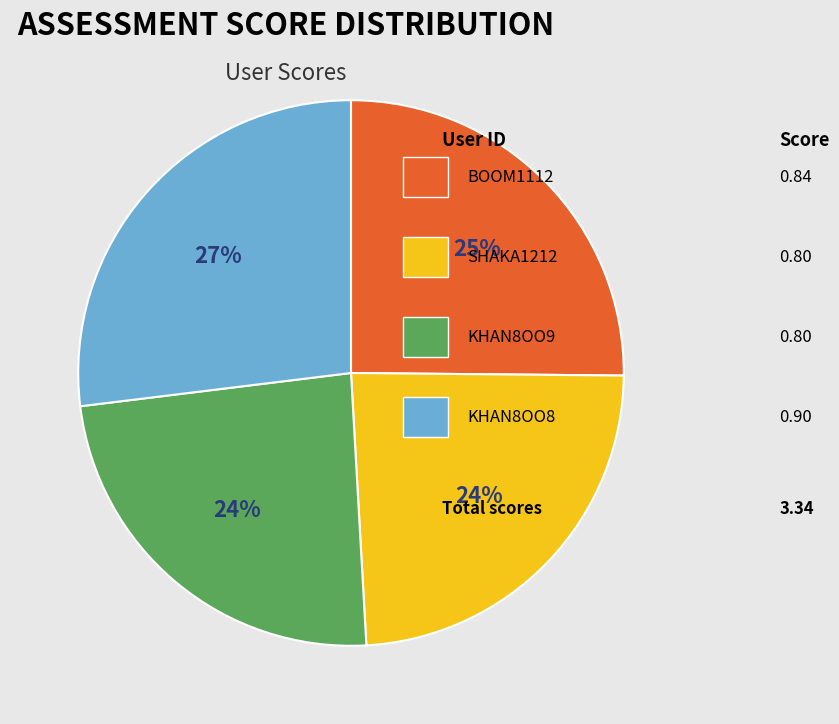

Is there any slice that represents more than half of the pie?

No